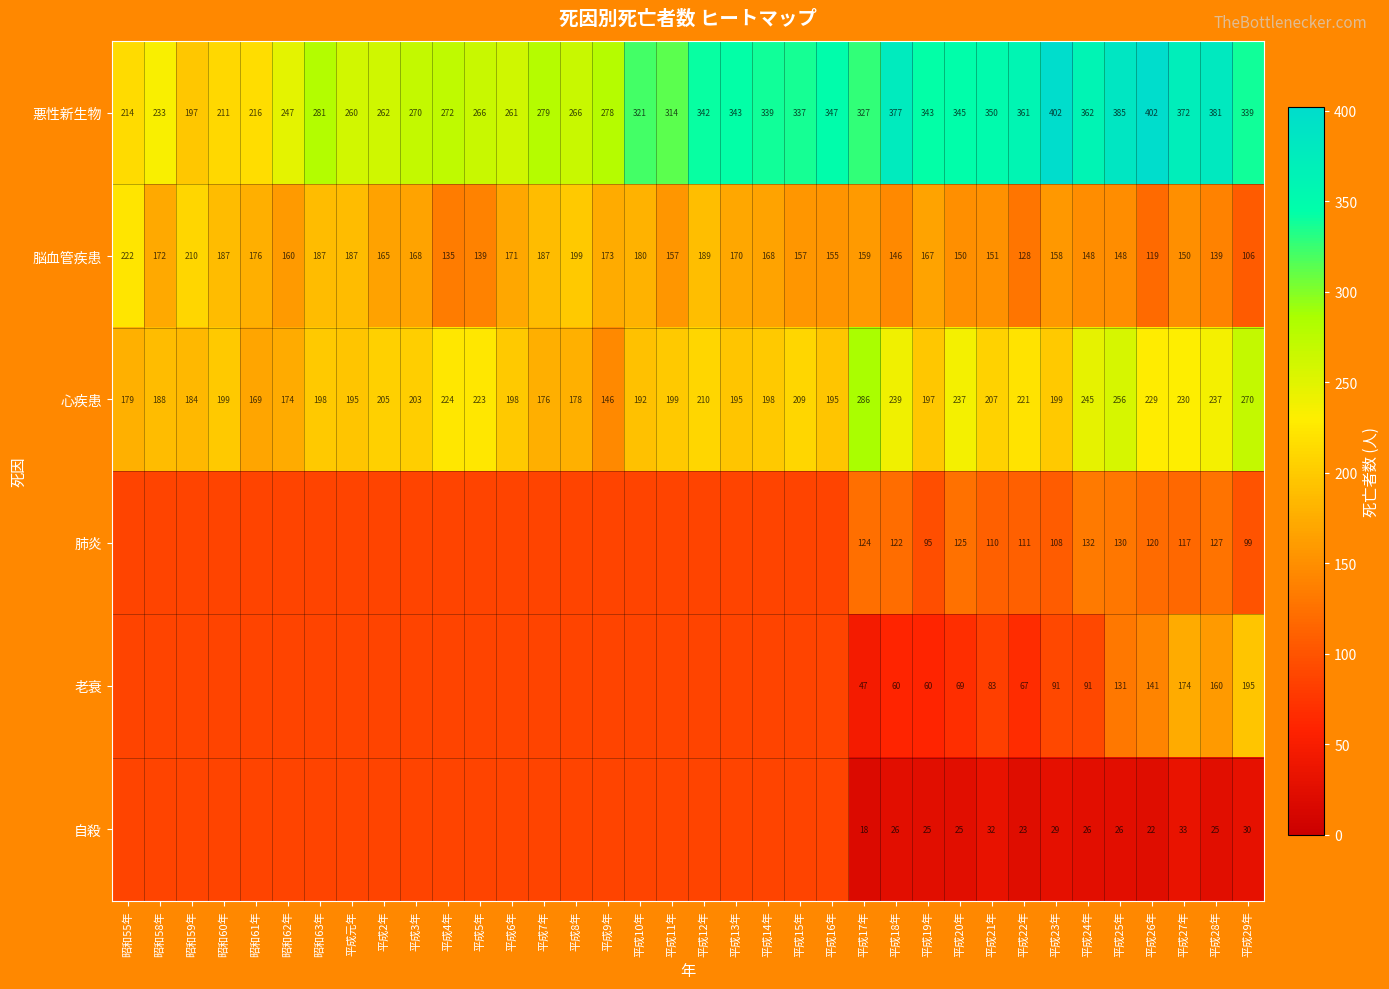

At which category is the sum across all series the highest?

平成25年